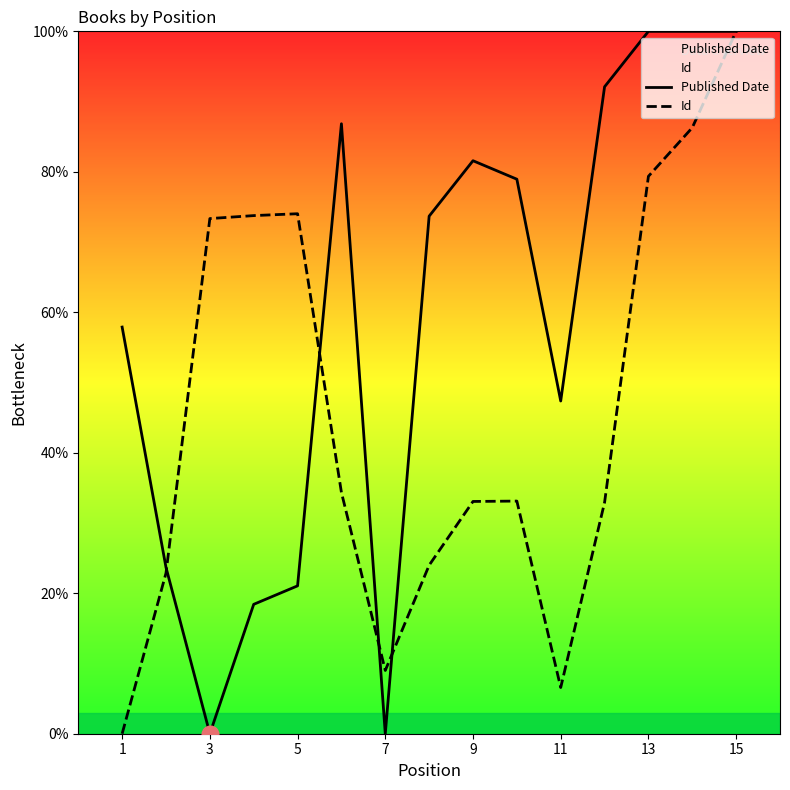

What value does the Id series have at 5?

74.0